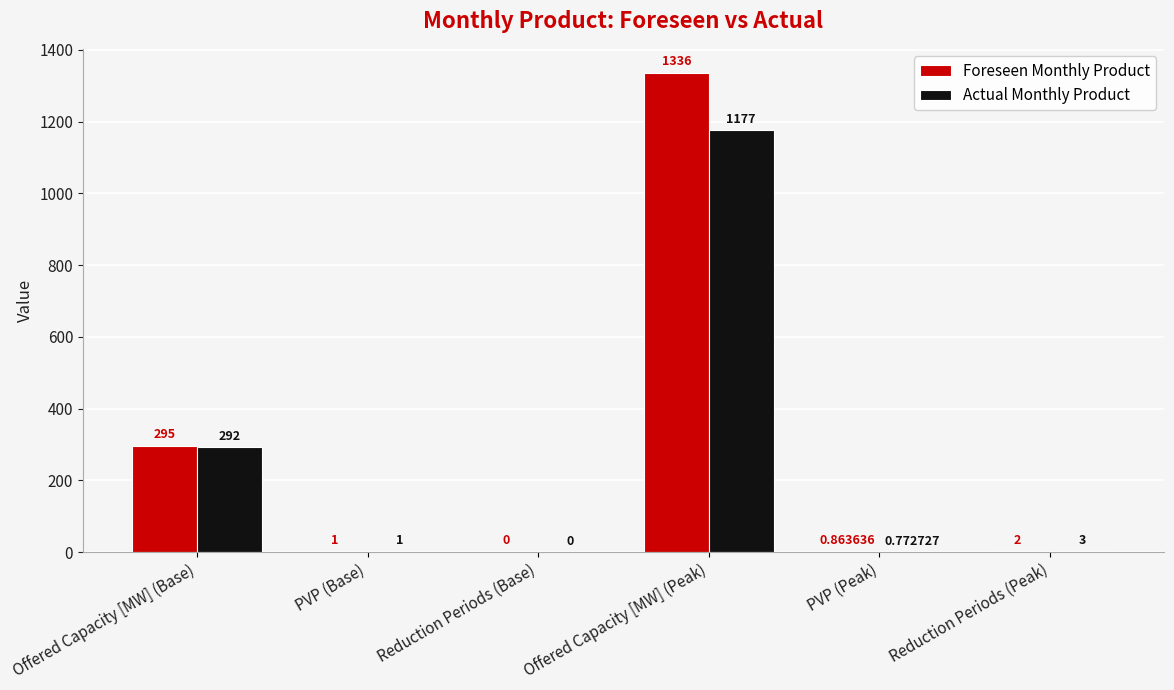

Between PVP (Base) and Offered Capacity [MW] (Peak), which series saw the biggest shift?

Foreseen Monthly Product